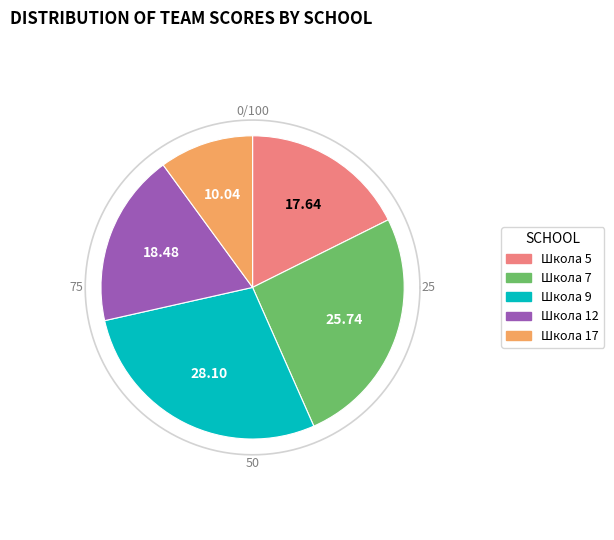

Rank the categories by value from highest to lowest.

Школа 9, Школа 7, Школа 12, Школа 5, Школа 17